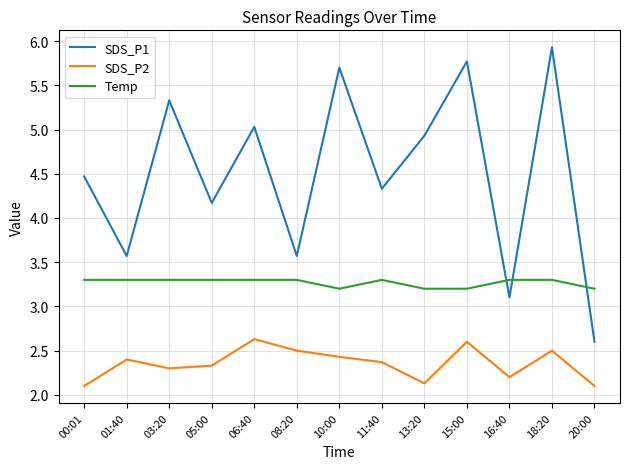

What position from the left is 08:20?

6